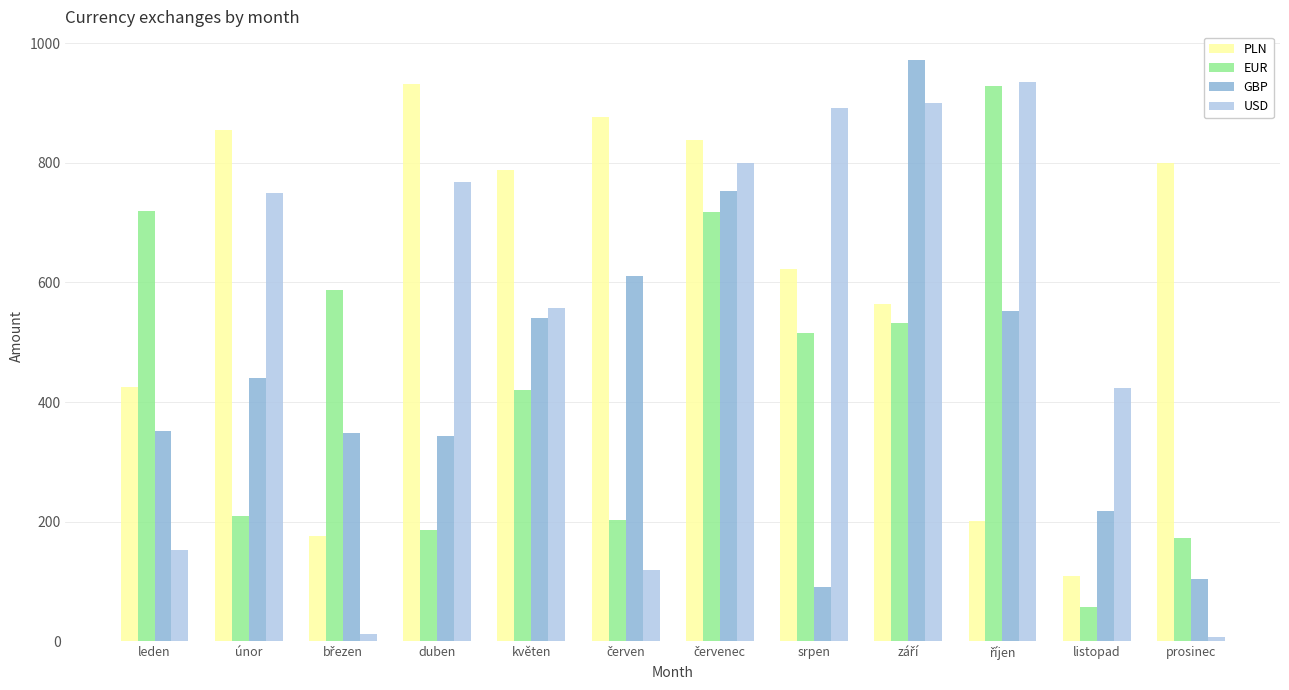

At srpen, list the series in order from smallest to largest.

GBP, EUR, PLN, USD